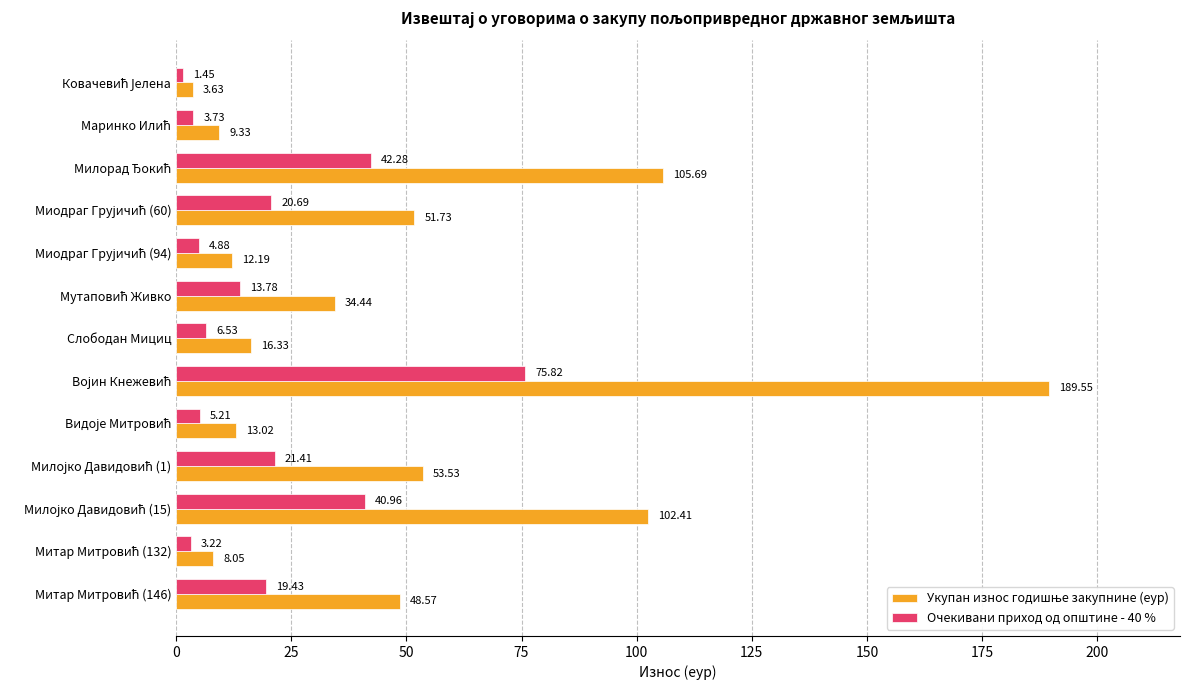

At how many categories does at least one series exceed 68?

3